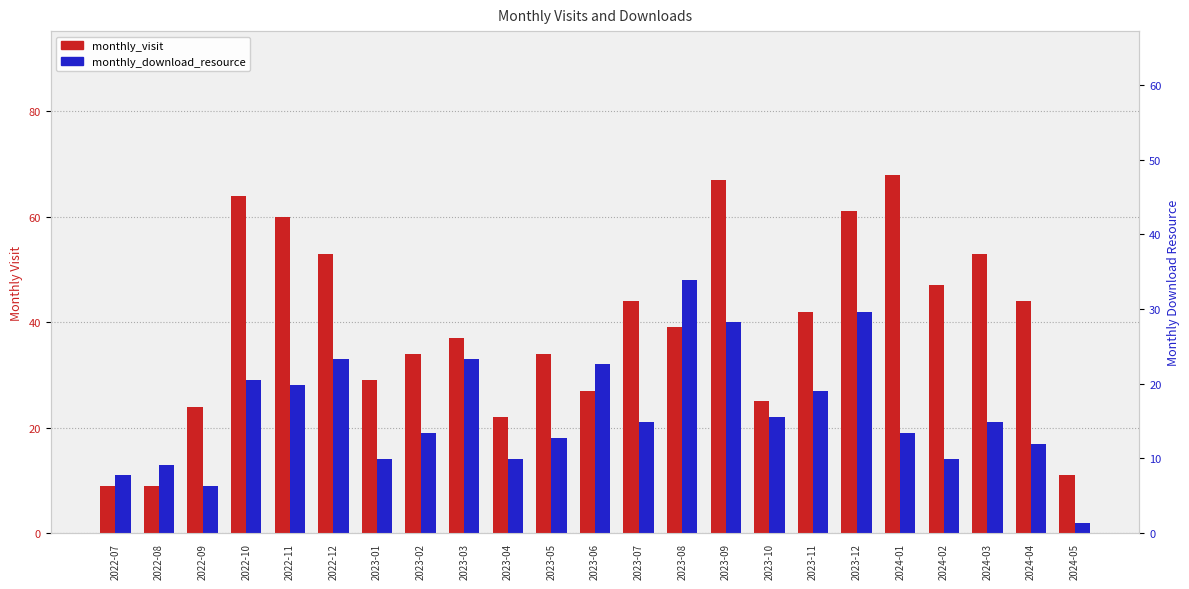

Is it true that monthly_download_resource equals 14 at 2024-02?

True